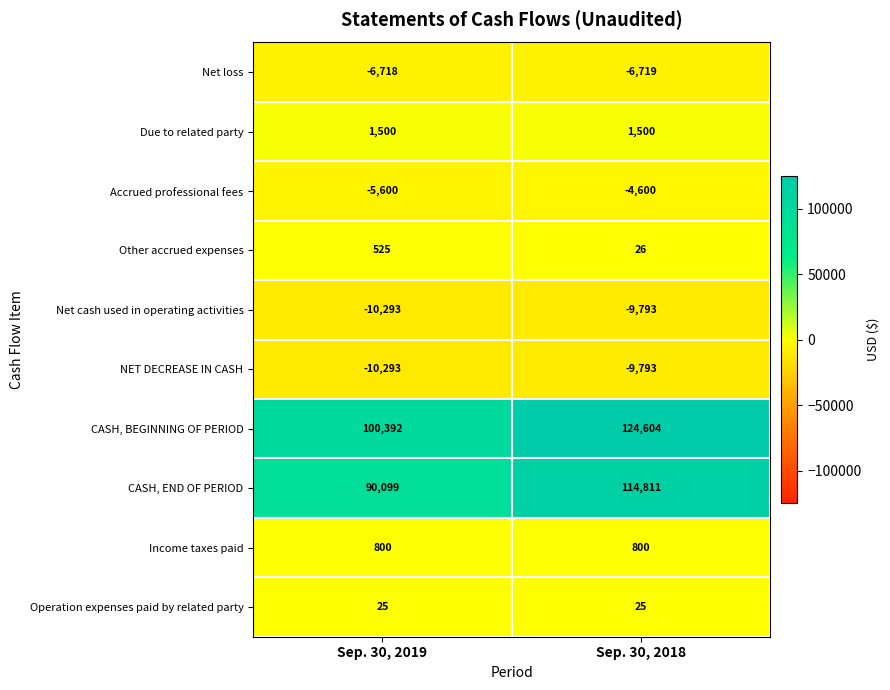

What is the approximate value of Income taxes paid at Sep. 30, 2018?

800